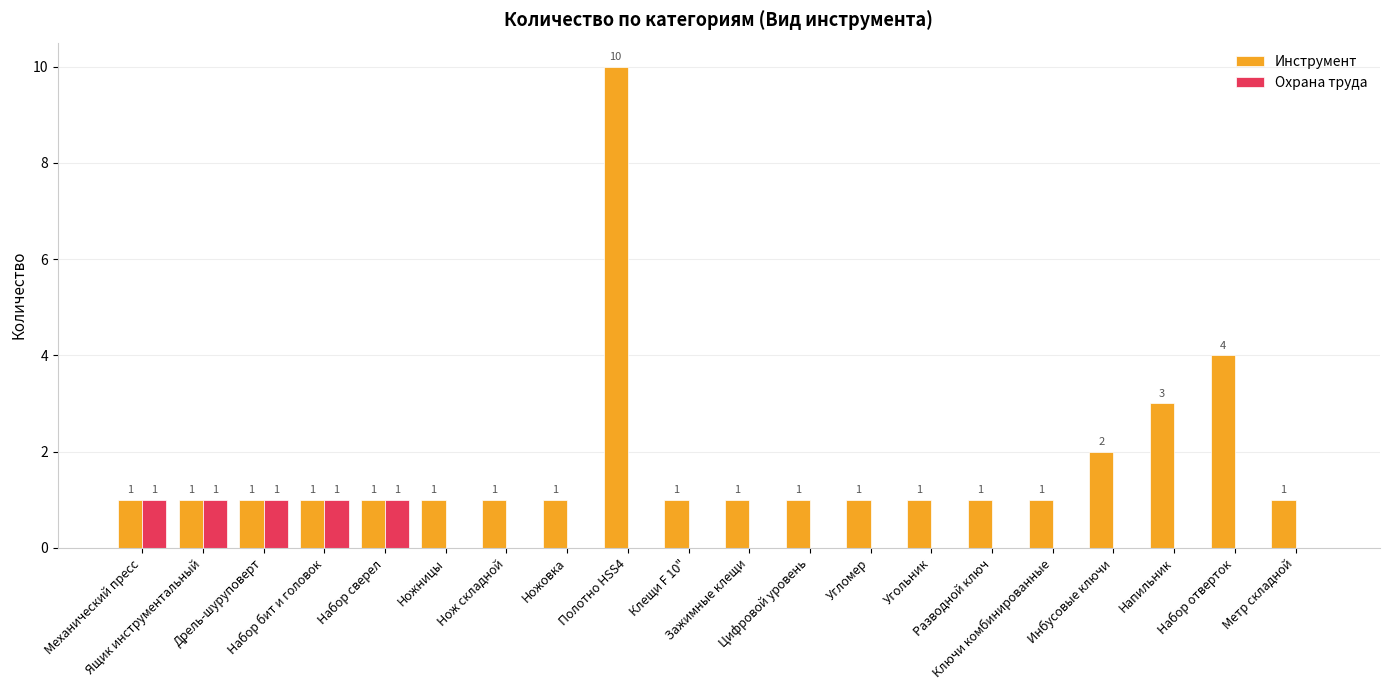

Which series has the largest total across all categories?

Инструмент